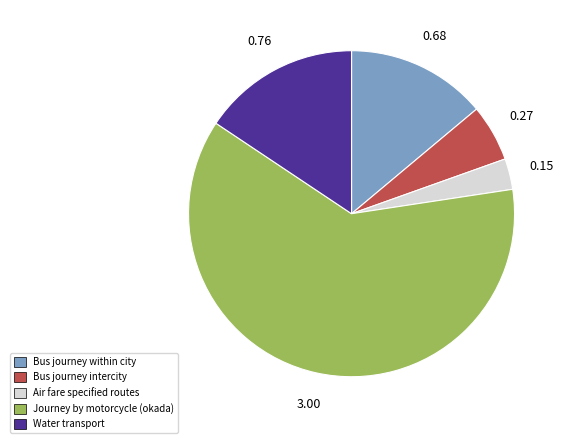

Rank the categories by value from lowest to highest.

Air fare specified routes, Bus journey intercity, Bus journey within city, Water transport, Journey by motorcycle (okada)